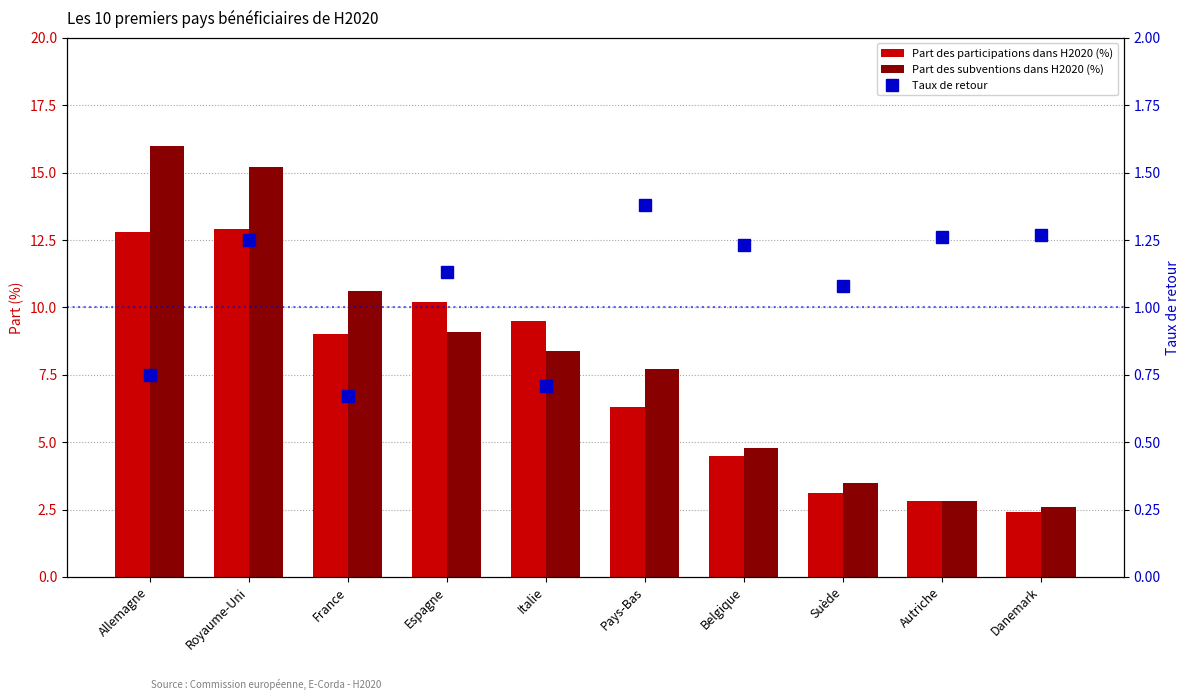

True or false: Taux de retour has a value of 1.1 at Espagne.

True